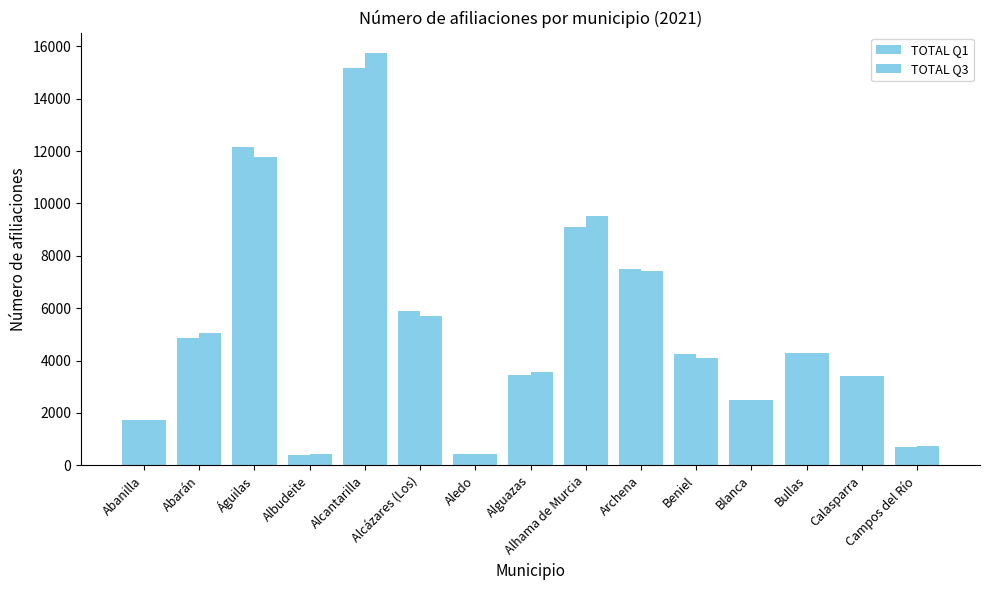

What is the label of the 6th bar from the right?

Archena